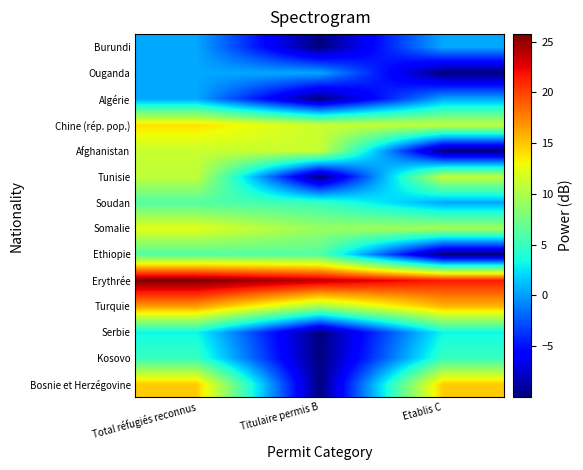

At which category does the chart reach its minimum across all series?

Titulaire permis B